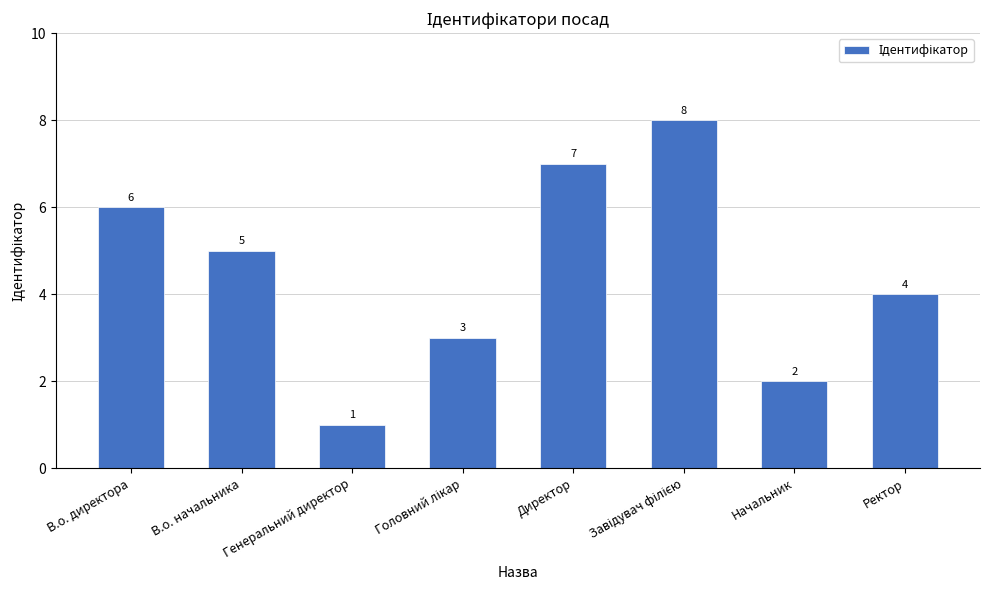

What is the minimum value shown in the chart?

1